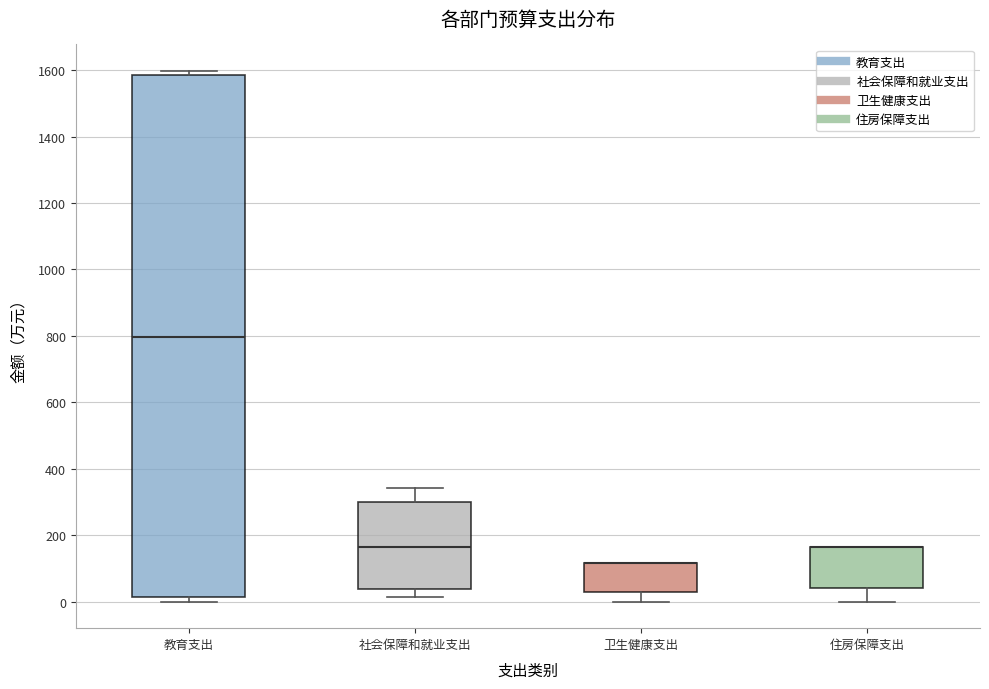

Reading left to right, transcribe this box plot: for each box, give where its median line is, the range the box spans, and where its two whiskers end, as read against the y-axis. The values are not printed on the chart, so give them approximately, as read against the axis.

教育支出: median 800, box 20 to 1580, whiskers 0 to 1600
社会保障和就业支出: median 160, box 40 to 300, whiskers 20 to 340
卫生健康支出: median 120 (drawn on the box's upper edge), box 20 to 120, whiskers 0 to 120
住房保障支出: median 160 (drawn on the box's upper edge), box 40 to 160, whiskers 0 to 160